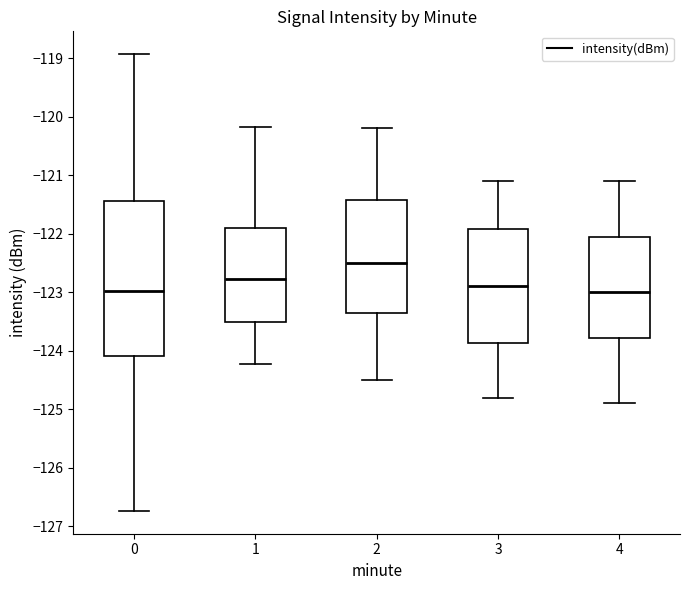

Reading left to right, read every box against the y-axis: the position of its median line, the range the box covers, and the ends of its whiskers. The values are not printed on the chart, so give them approximately, as read against the axis.

0: median -123.0, box -124.1 to -121.4, whiskers -126.7 to -118.9
1: median -122.8, box -123.5 to -121.9, whiskers -124.2 to -120.2
2: median -122.5, box -123.3 to -121.4, whiskers -124.5 to -120.2
3: median -122.9, box -123.9 to -121.9, whiskers -124.8 to -121.1
4: median -123.0, box -123.8 to -122.0, whiskers -124.9 to -121.1